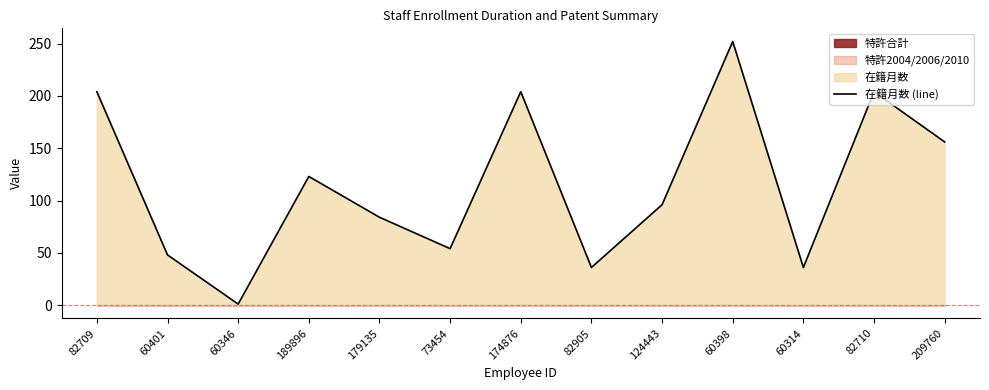

How many lines are shown in the chart?

1